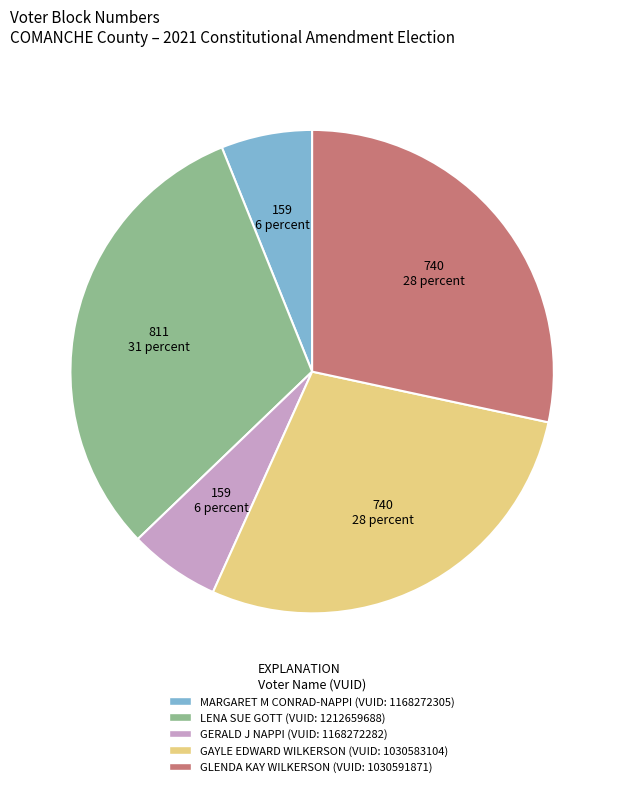

Is there any slice that represents more than half of the pie?

No